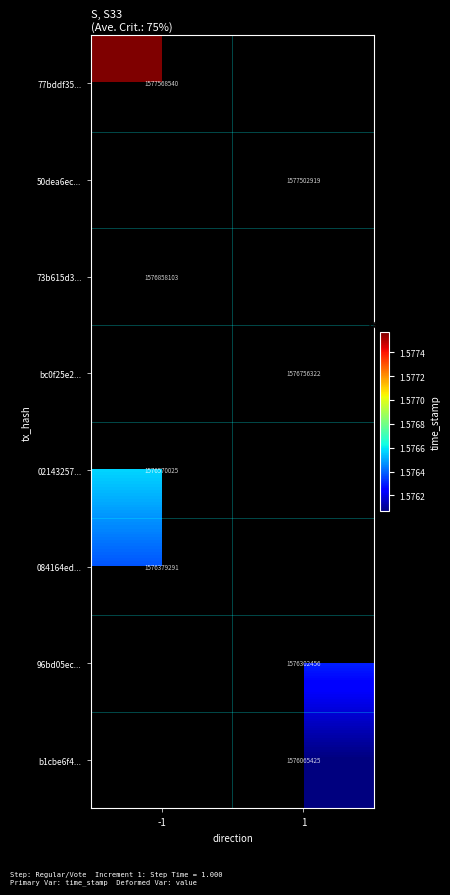

The value of 084164ed... at -1 is 1576379291. True or false?

True